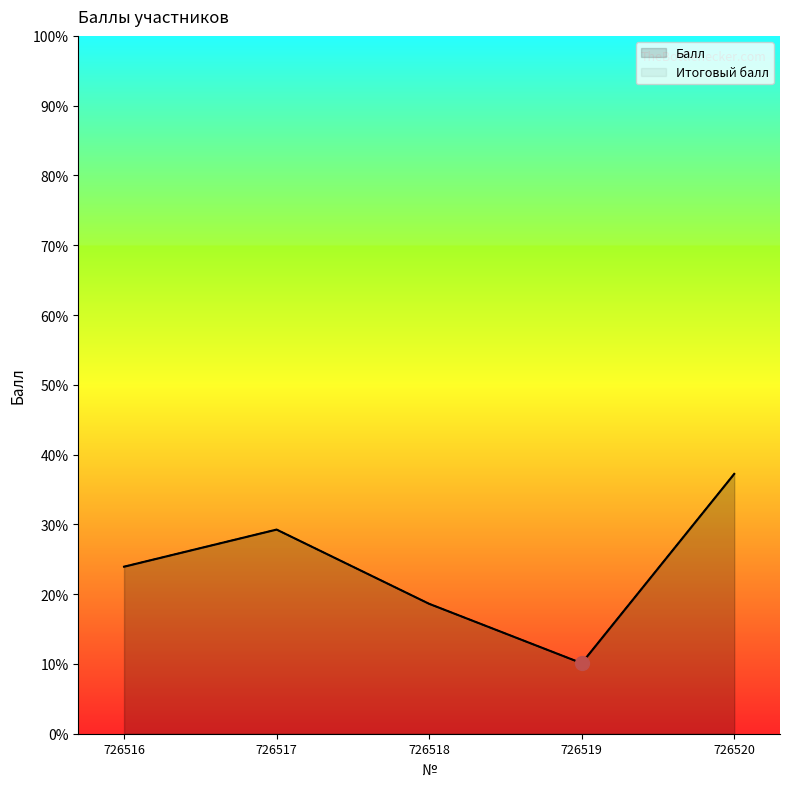

What is the total value across all series at 726519?

20.2